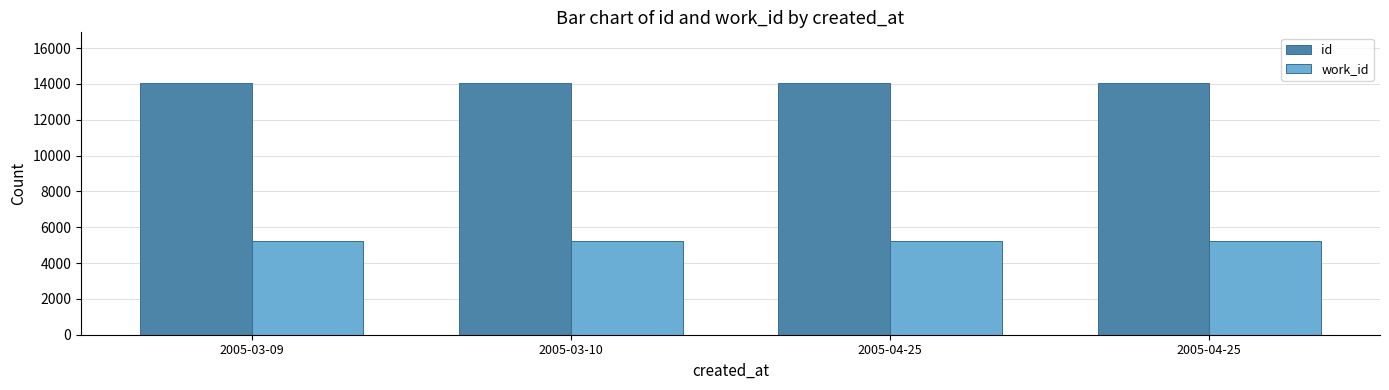

Does the chart contain any negative values?

No